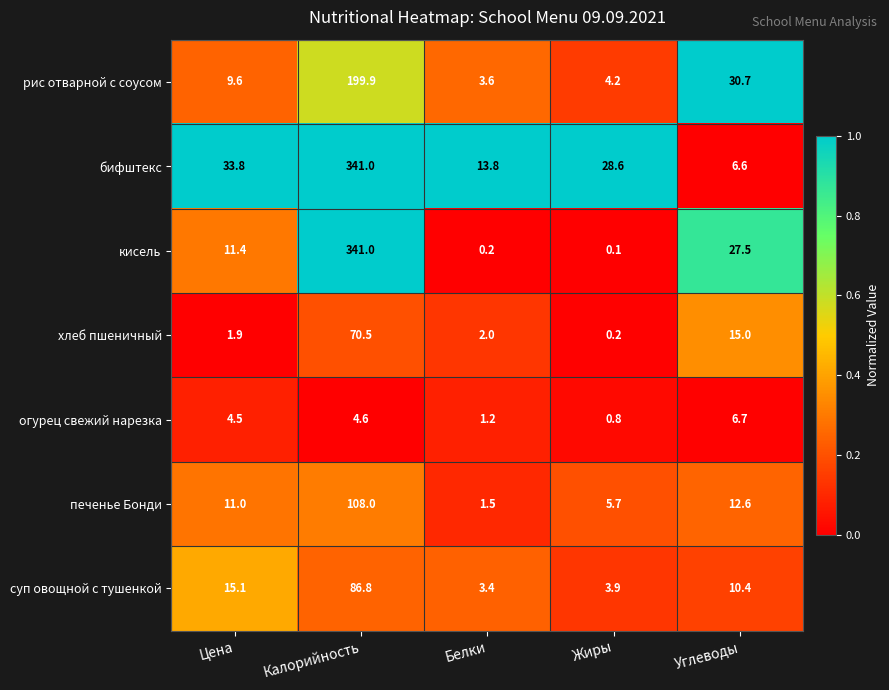

At how many categories does at least one series exceed 0?

5